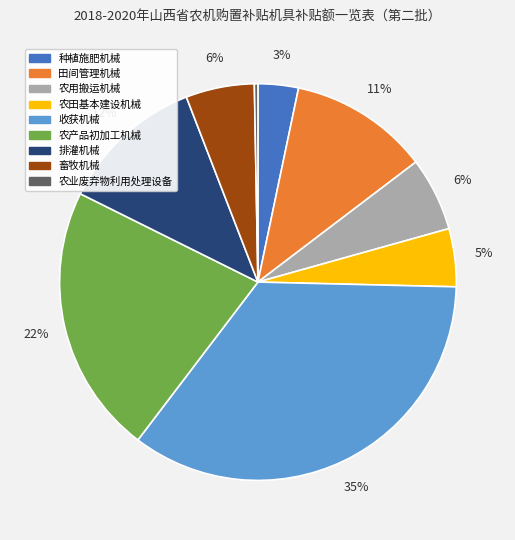

Does 农田基本建设机械 represent more than half of the total?

No